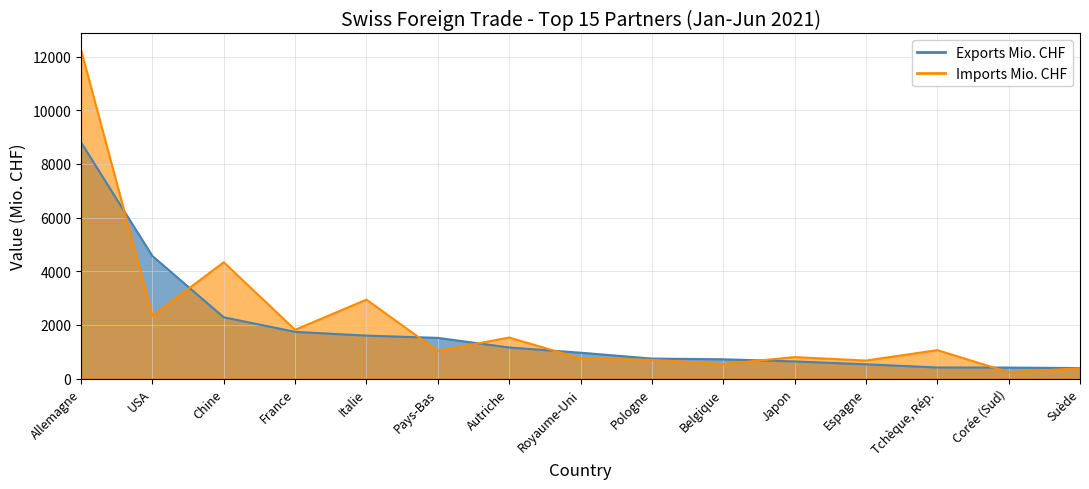

At which label is Exports Mio. CHF closest to 4595?

USA